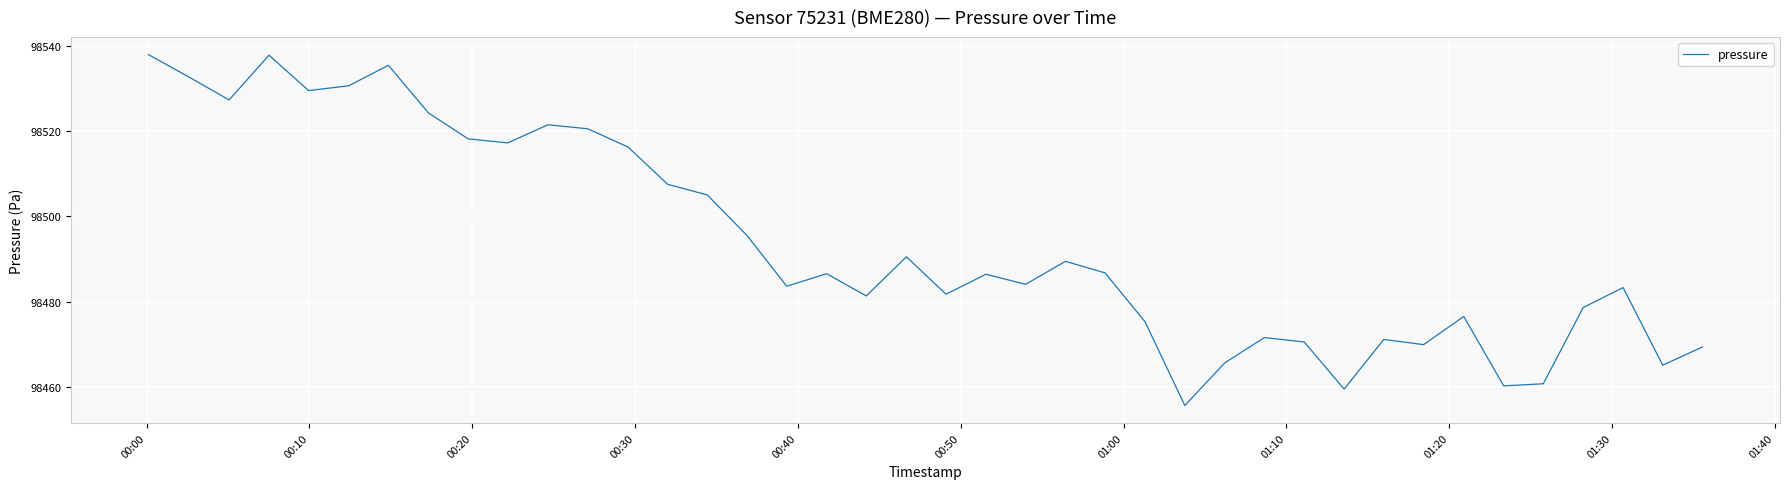

What is the minimum value shown in the chart?

98455.6